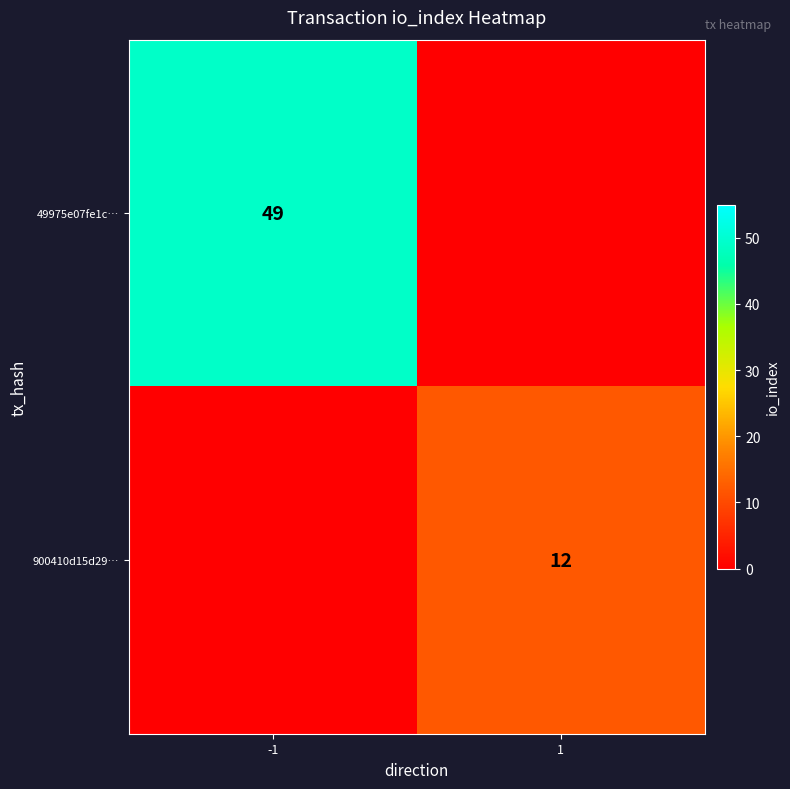

True or false: 900410d15d29… has a value of 12 at 1.

True